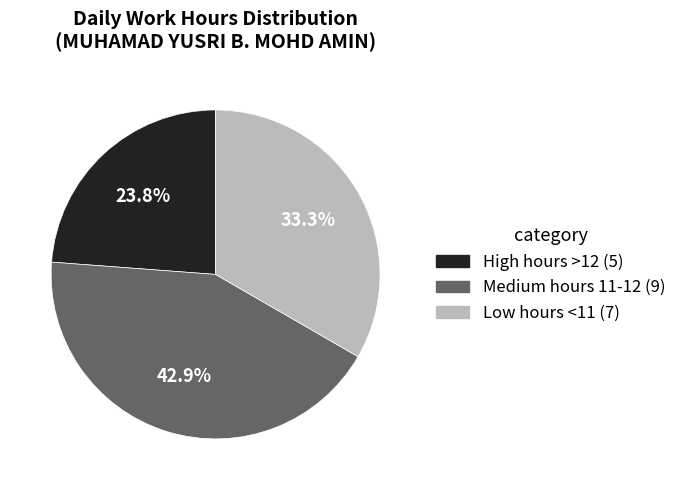

Does any single category account for the majority?

No